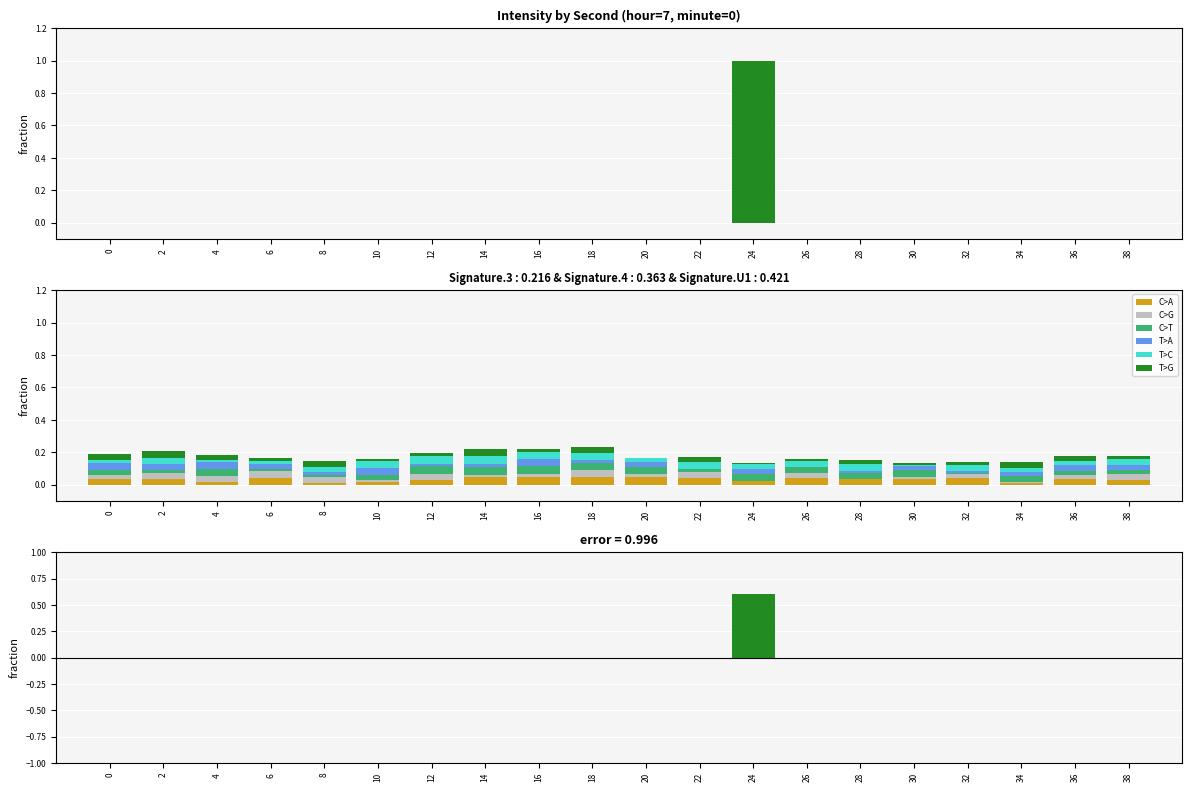

At which label does T>A reach its minimum?

22